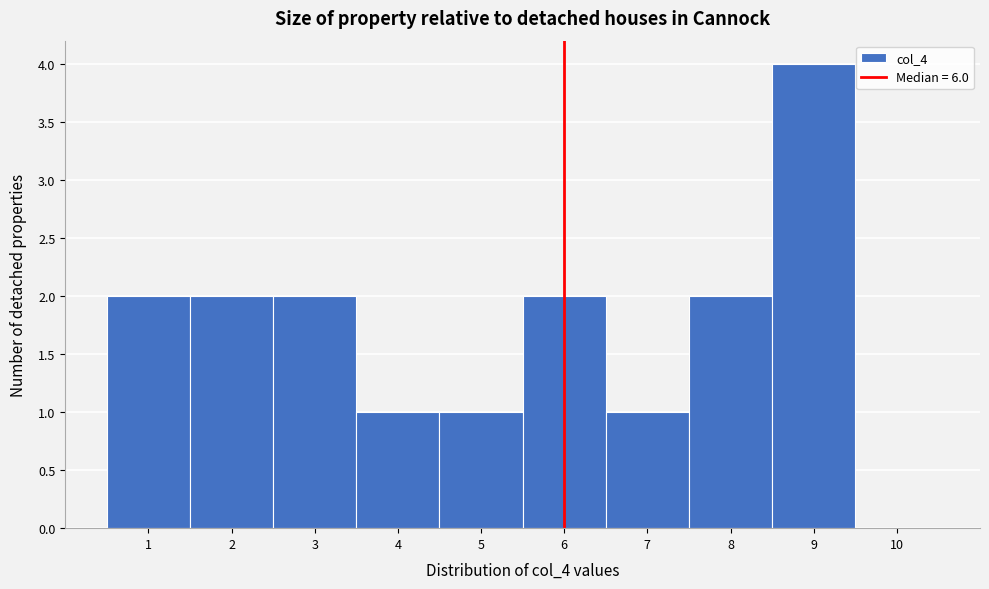

What is the height of the bar covering 2.5 to 3.5 on the x-axis? The values are not printed on the chart, so give them approximately, as read against the axis.

2